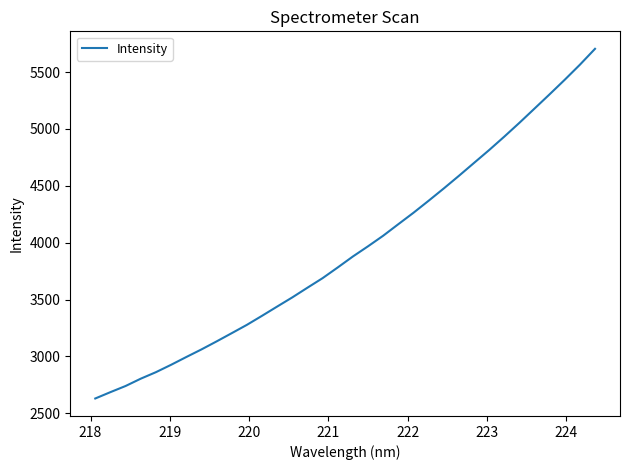

What is the smallest value displayed?

2629.9